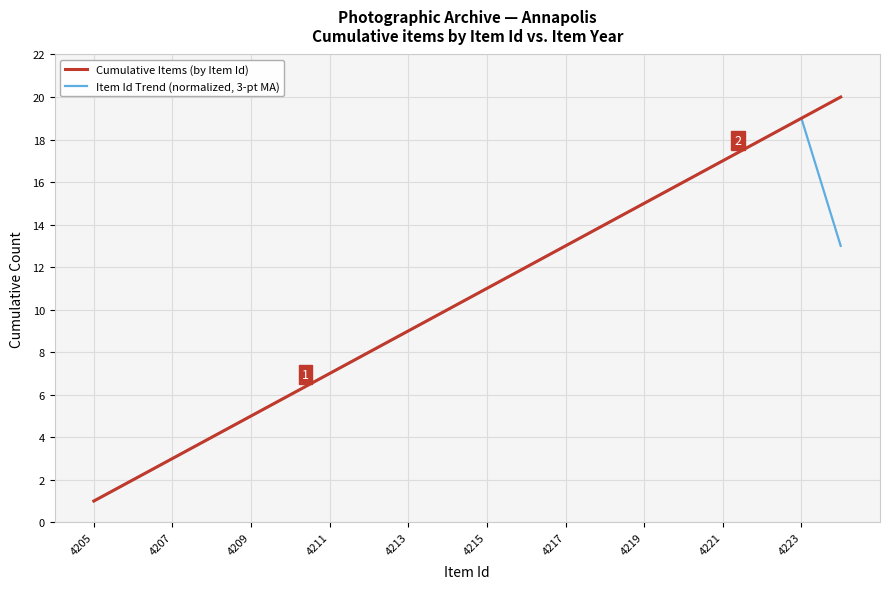

List the series in order of their peak value, lowest first.

Item Id Trend (normalized, 3-pt MA), Cumulative Items (by Item Id)